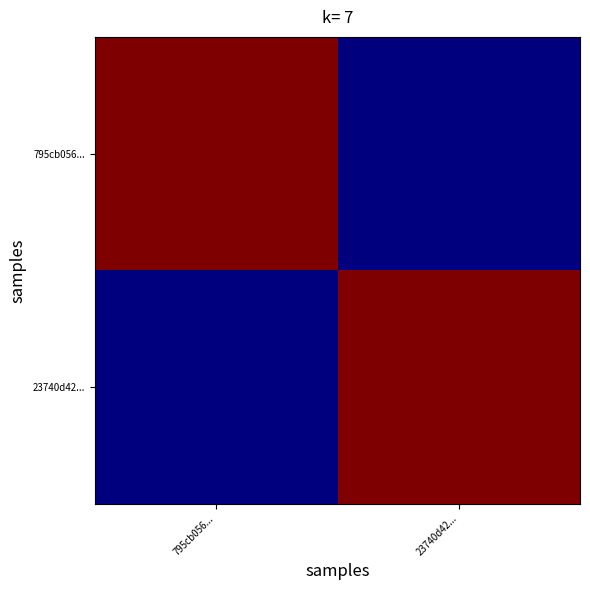

Between 795cb056... and 23740d42..., which is larger?

795cb056...